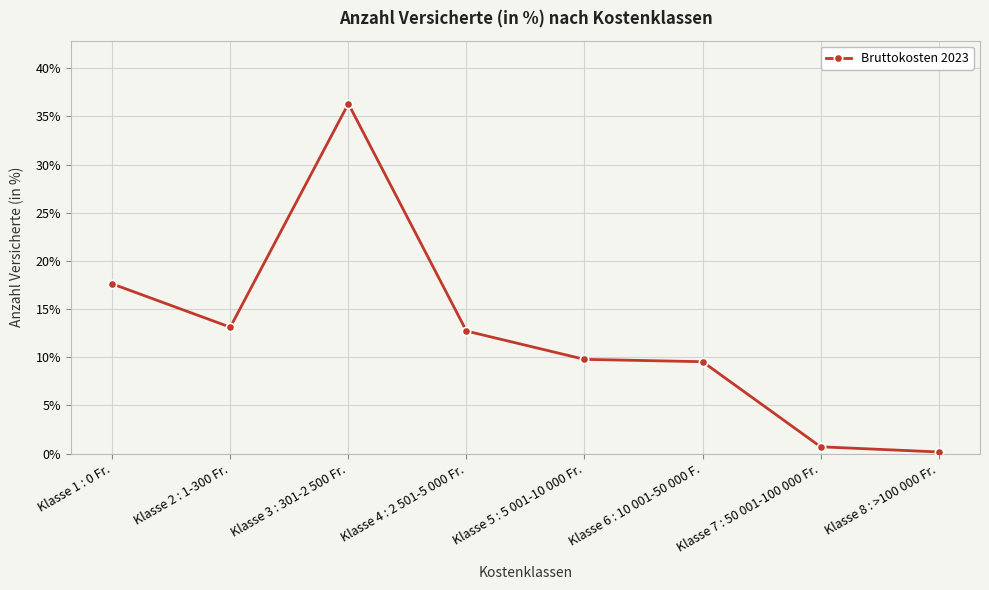

What is the sum of all values?

1.0